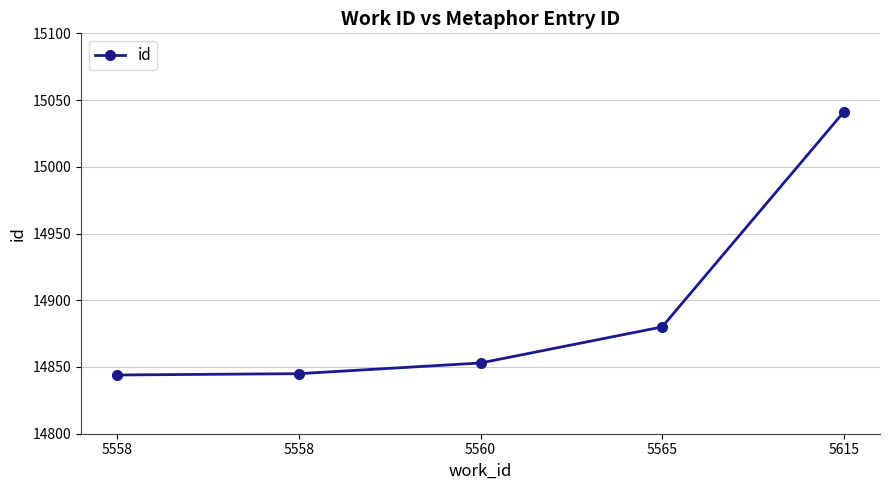

List the labels in order of value, smallest first.

5558, 5558, 5560, 5565, 5615